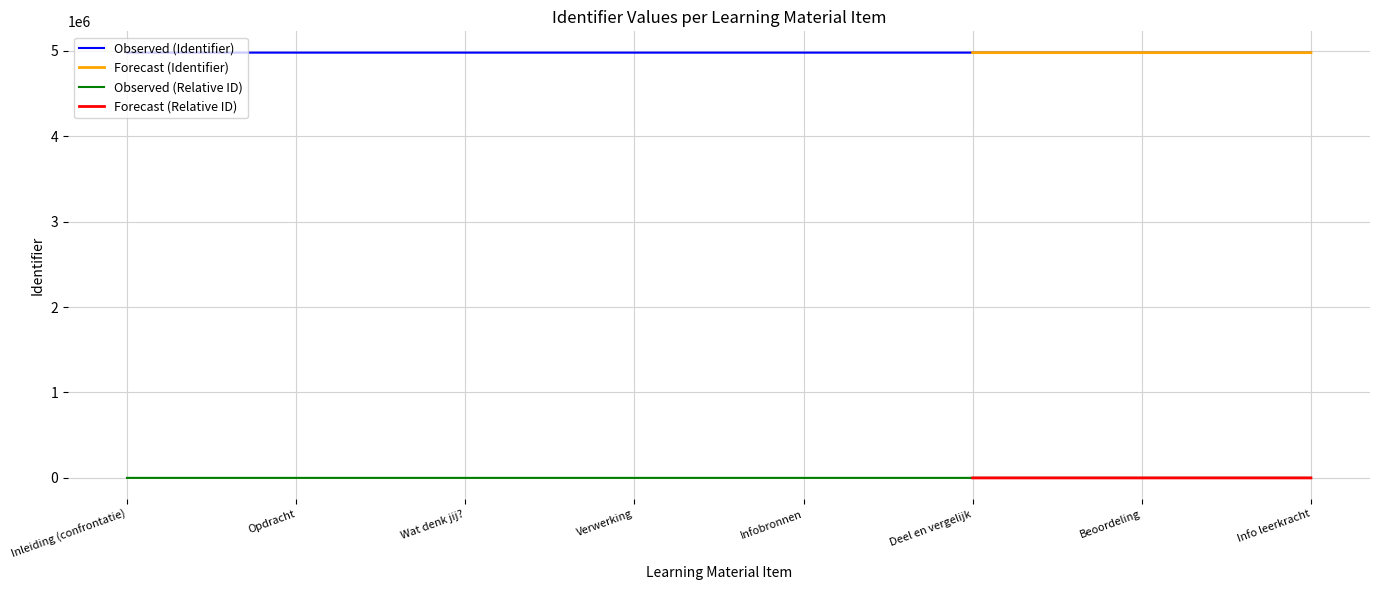

Reading right to left, extract all data points from this chart.

4979100	4979098	4979099	4979097	4979096	4979094	4979092	4979090